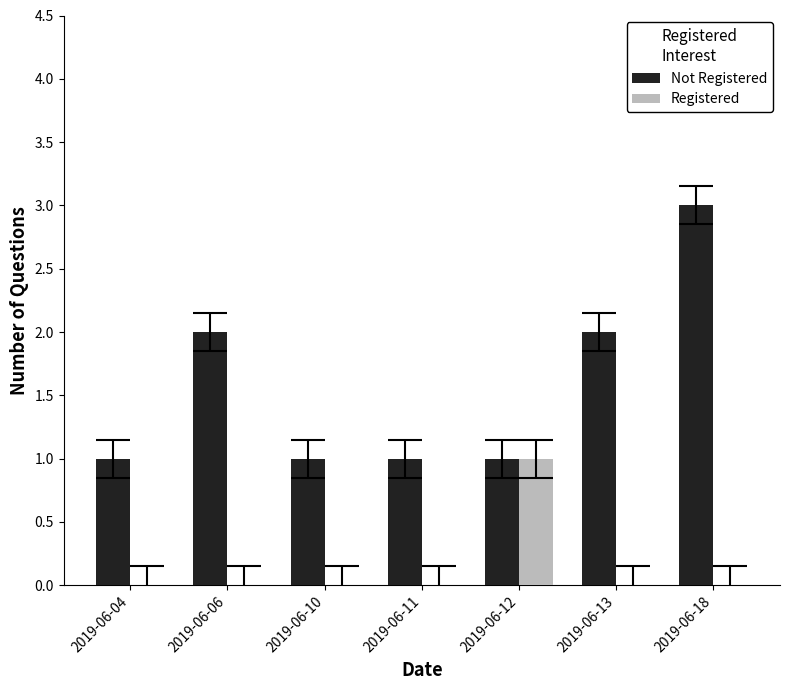

How many distinct data groups are displayed?

2